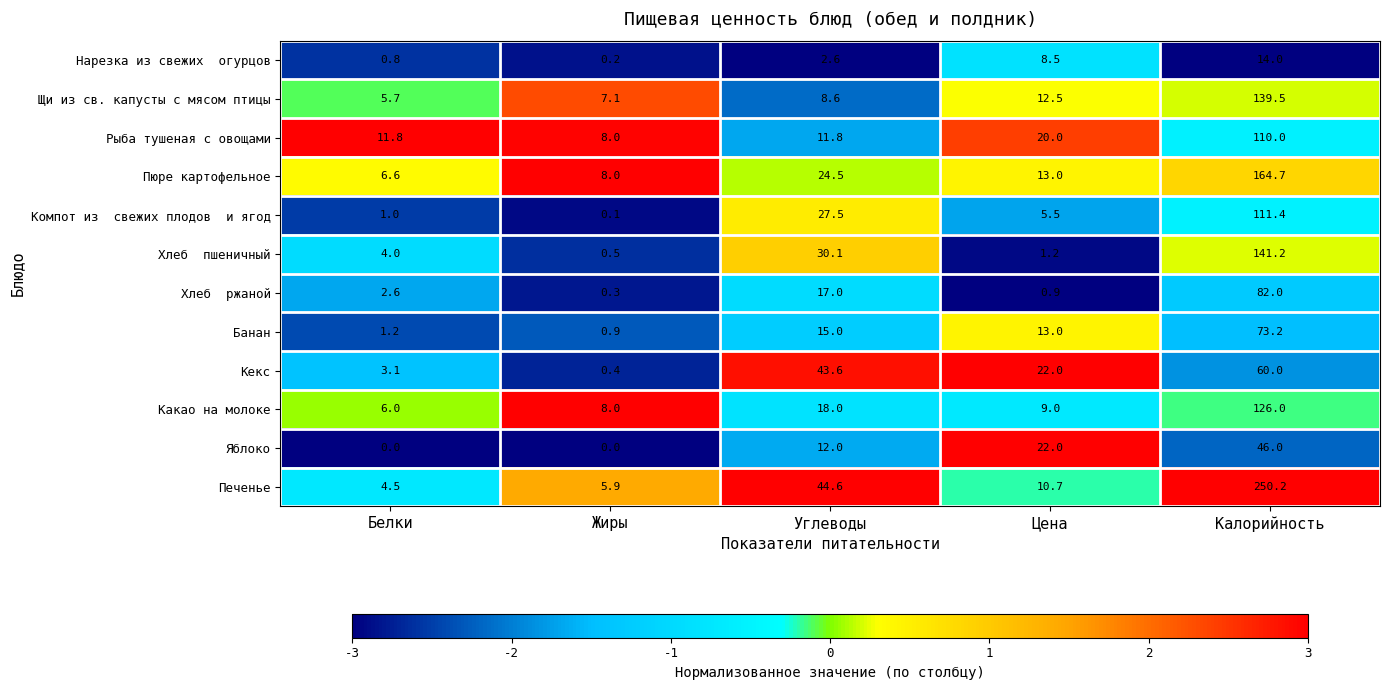

Which category has the highest value across all series?

Калорийность